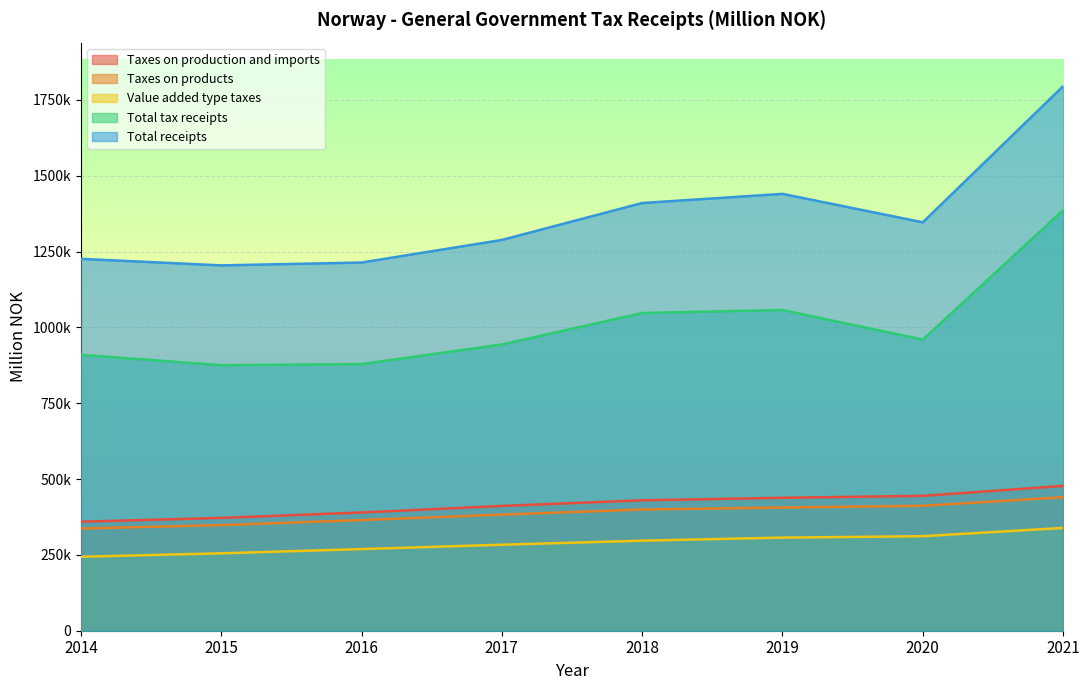

At which category is the sum across all series the highest?

2021